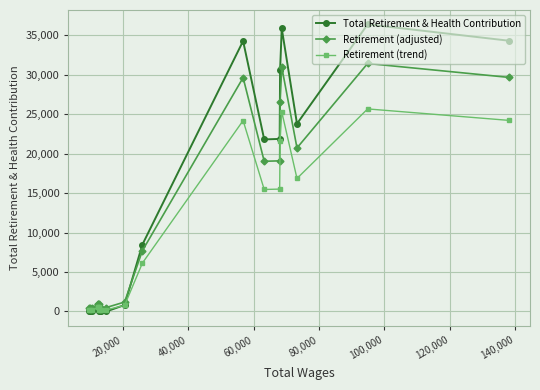

What is the maximum value for Retirement (trend)?

25644.3